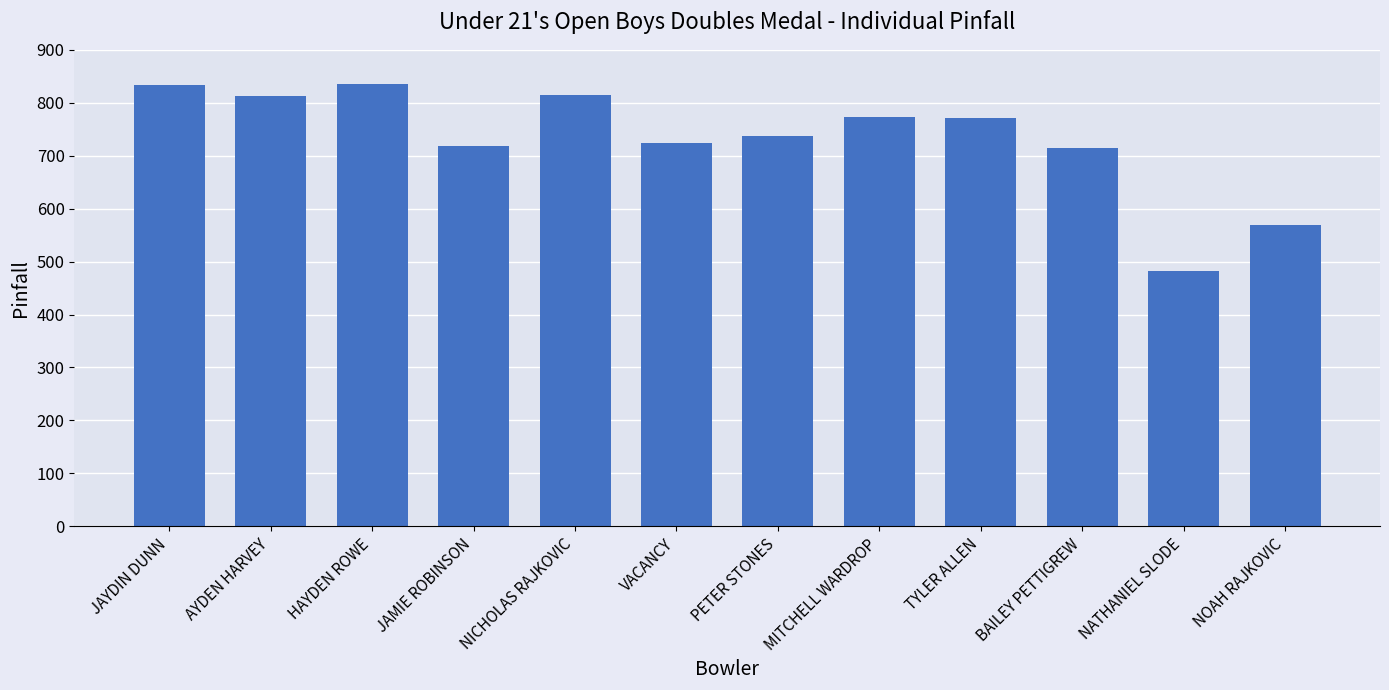

What is the sum of all values?

8788